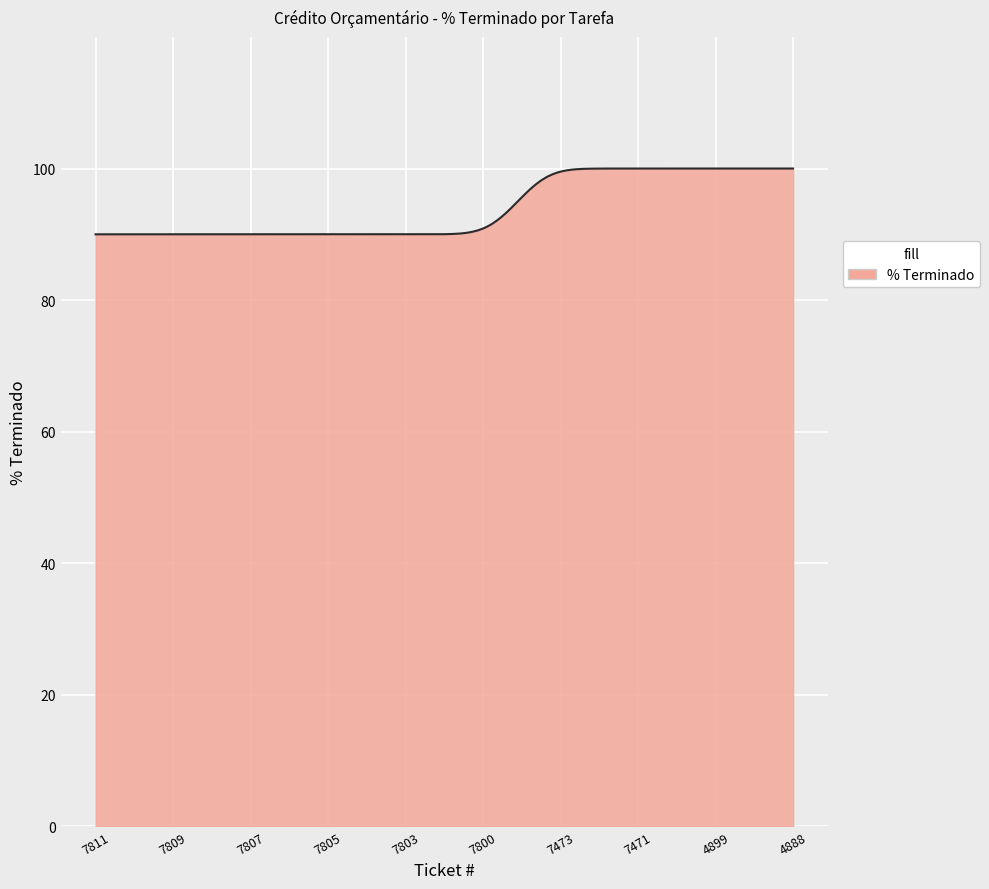

What is the maximum value shown in the chart?

100.0